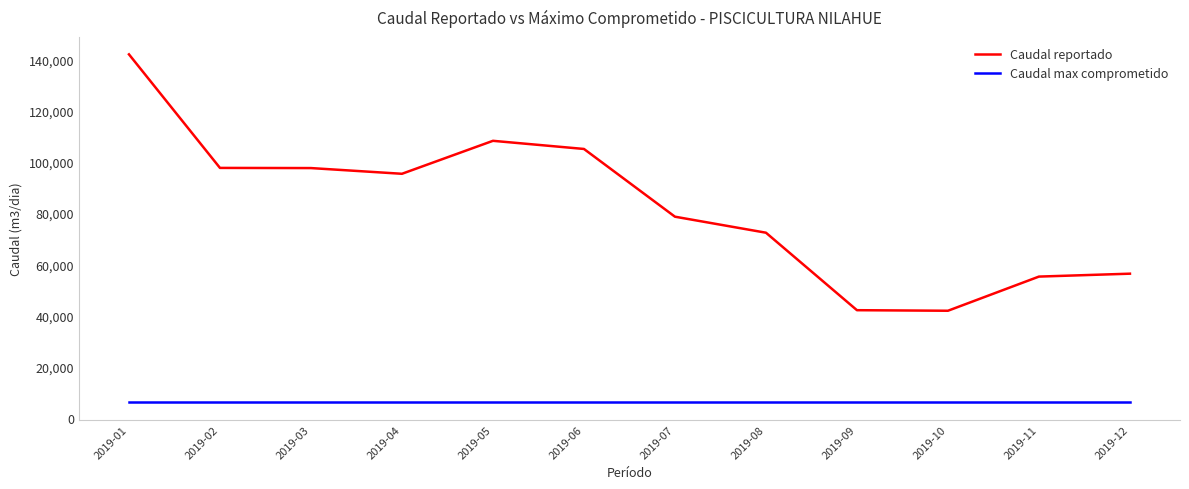

Is the value of Caudal reportado at 2019-03 greater than the value of Caudal max comprometido at 2019-06?

Yes